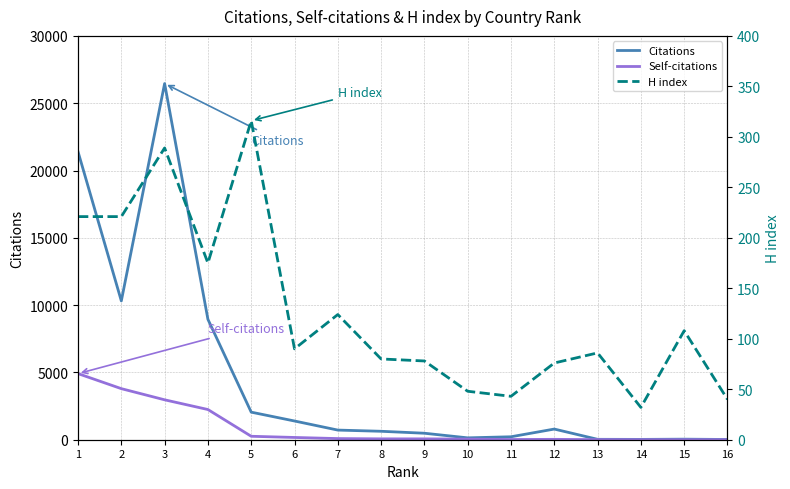

After their last crossing, which series has the higher values: H index or Citations?

H index